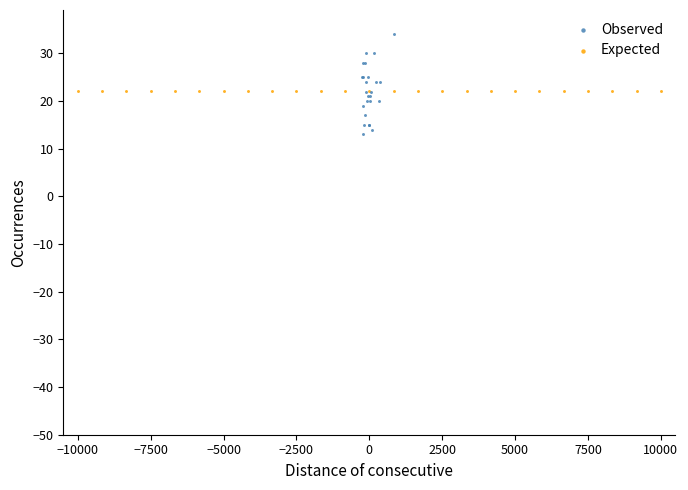

Which series reaches the minimum Y coordinate?

Observed